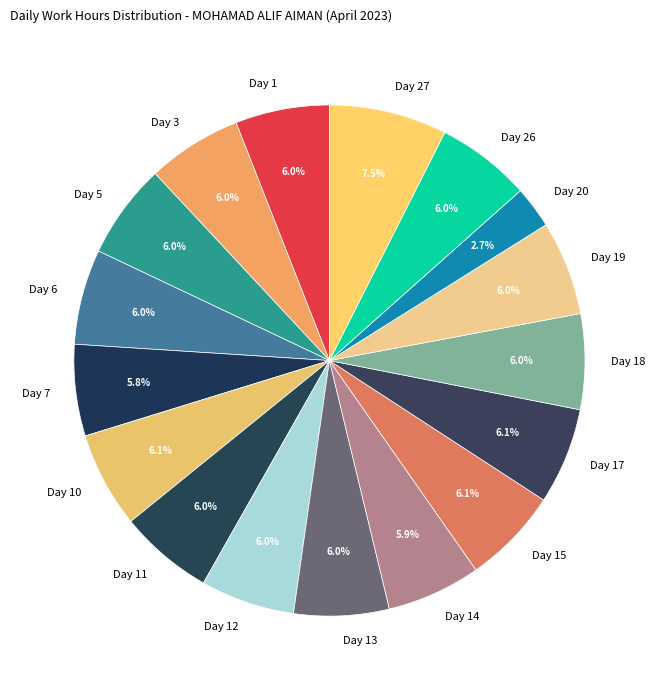

What percentage is NOT represented by Day 3?

94.0%